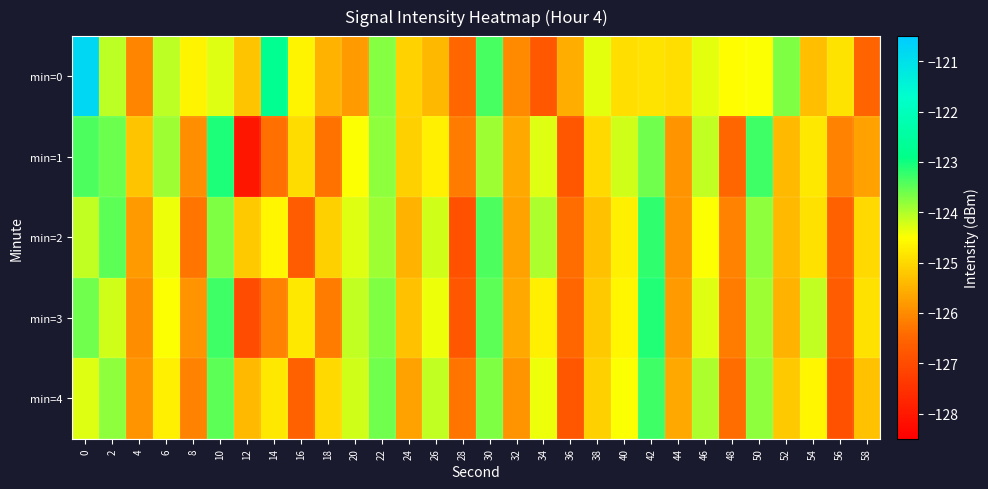

Rank the series by their maximum value, from lowest to highest.

min=4, min=2, min=3, min=1, min=0